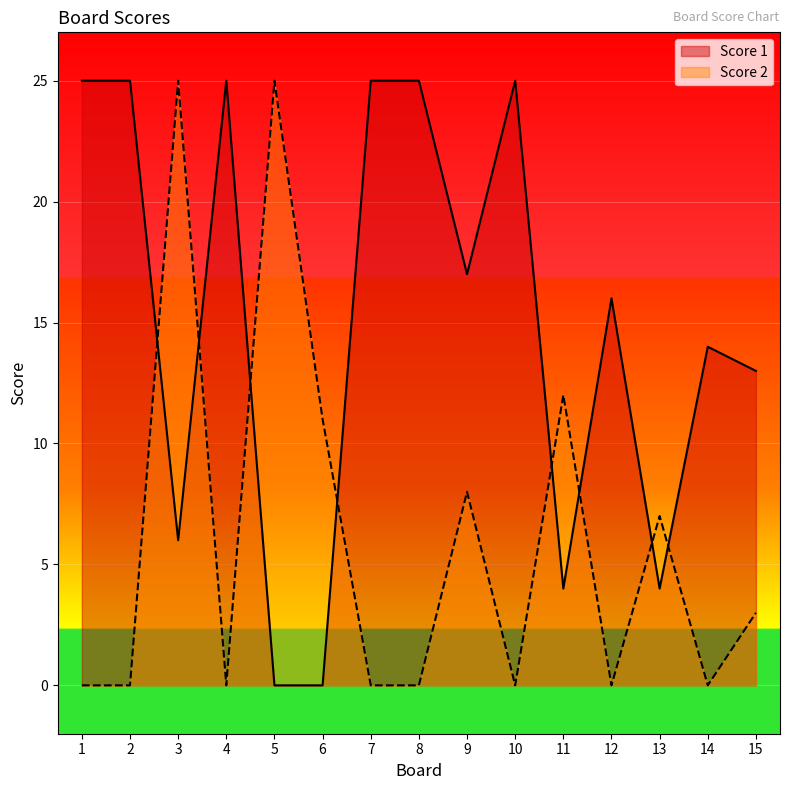

Which series has the widest spread of values?

Score 1